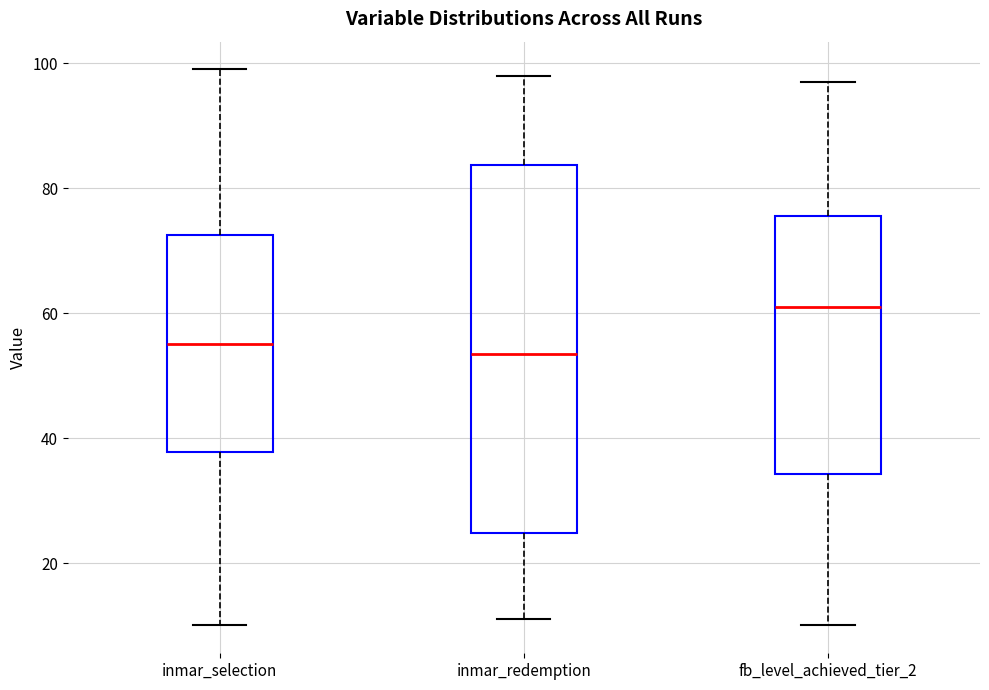

Comparing the boxes themselves (not the whiskers), which one is the tallest?

inmar_redemption